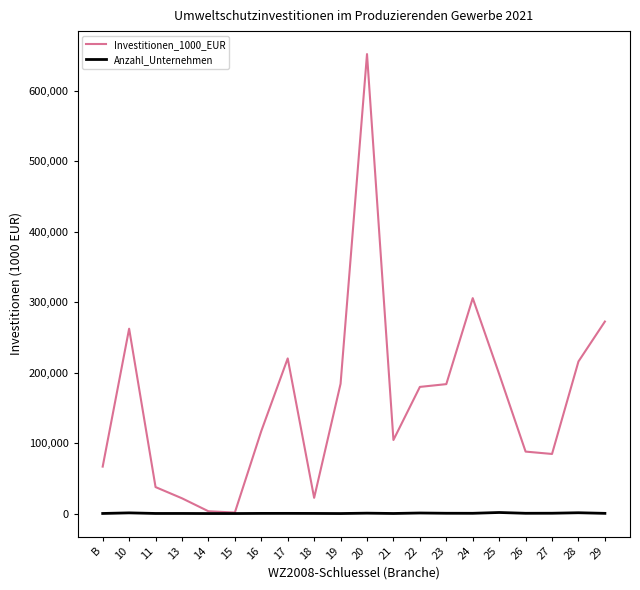

Which series has the largest total across all categories?

Investitionen_1000_EUR